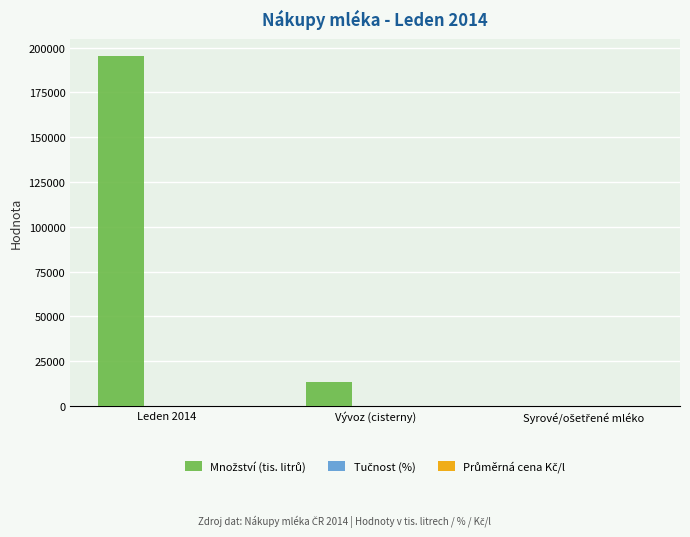

At which category is the sum across all series the highest?

Leden 2014